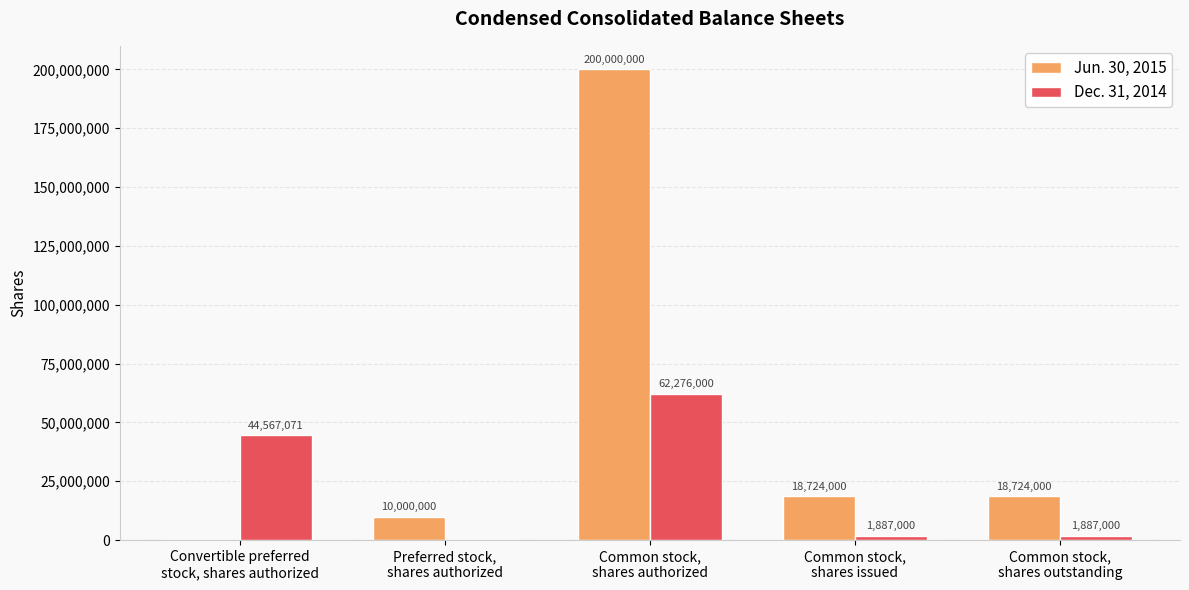

Count the number of categories in the chart.

5